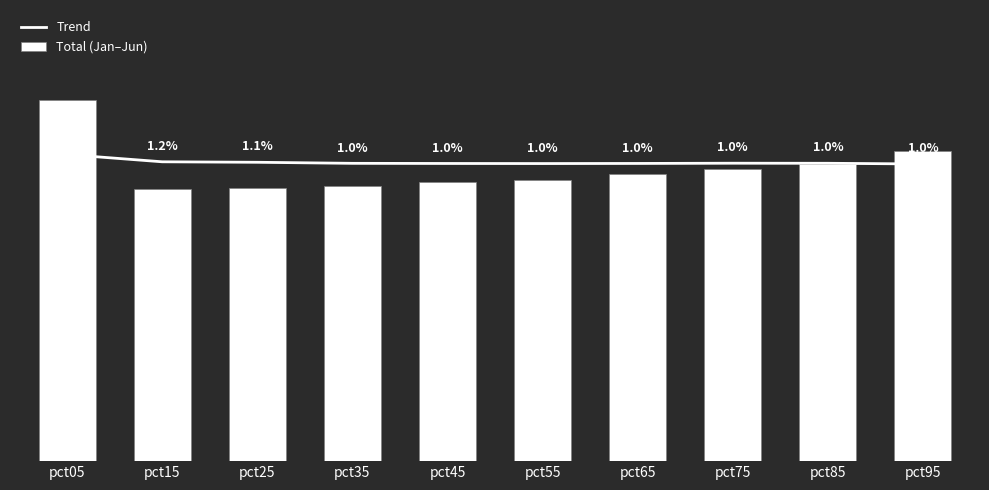

Which series has the largest range (max minus min)?

Total (Jan–Jun)